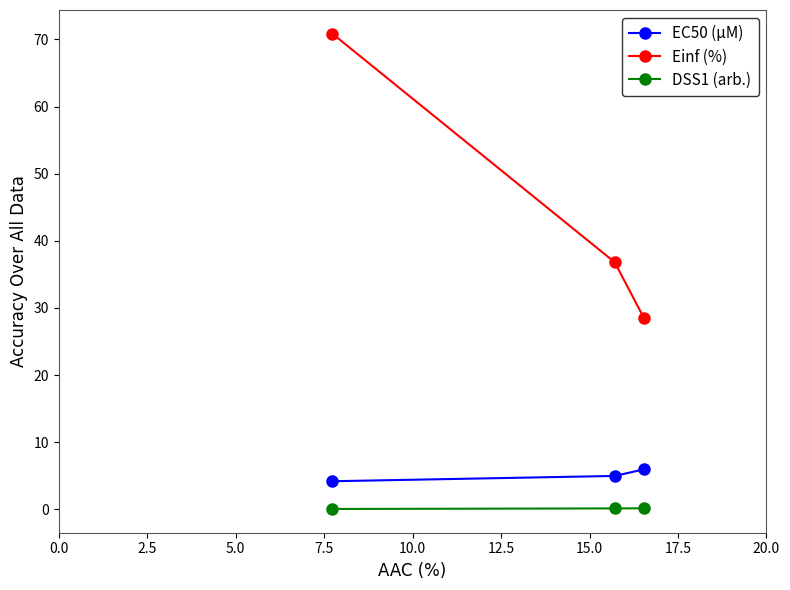

What is the value of the Einf (%) point at the 1st from the left?

70.8